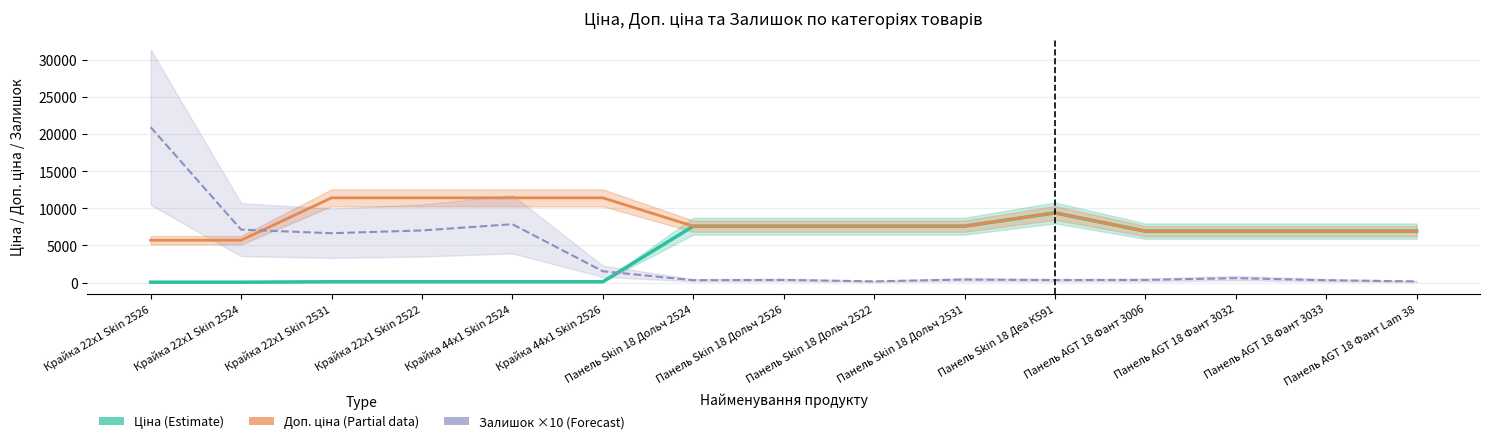

Where is the first local maximum for Ціна (Estimate)?

Панель Skin 18 Деа К591